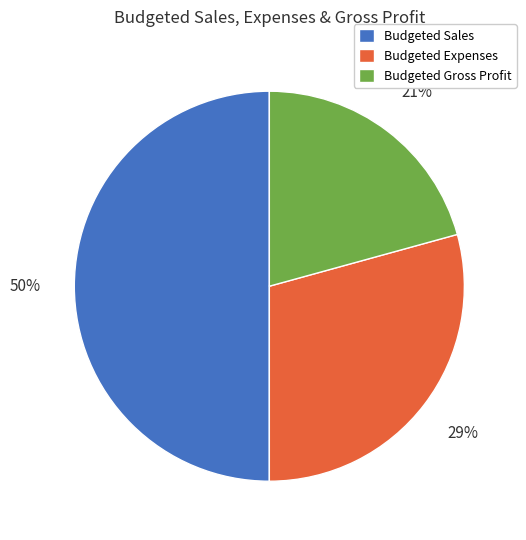

Which slice is the largest?

Budgeted Sales